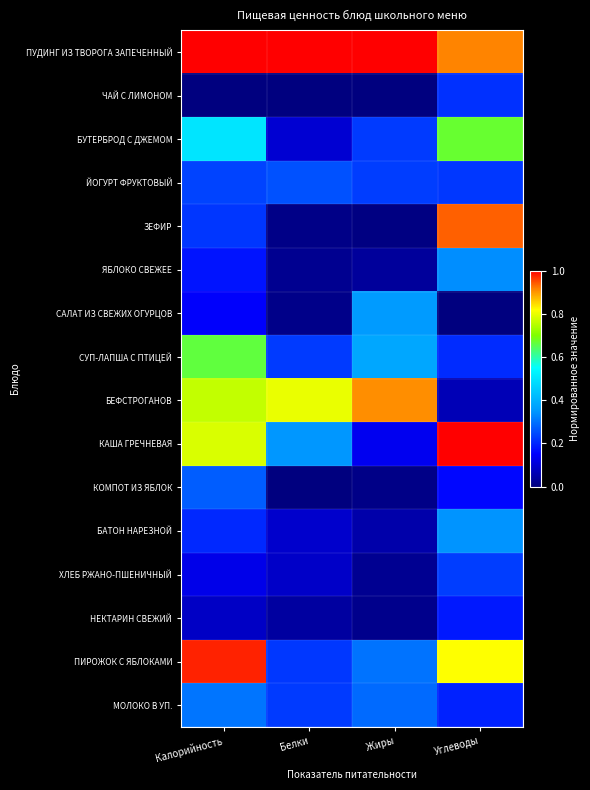

What is the total value across all series at Калорийность?

6.5